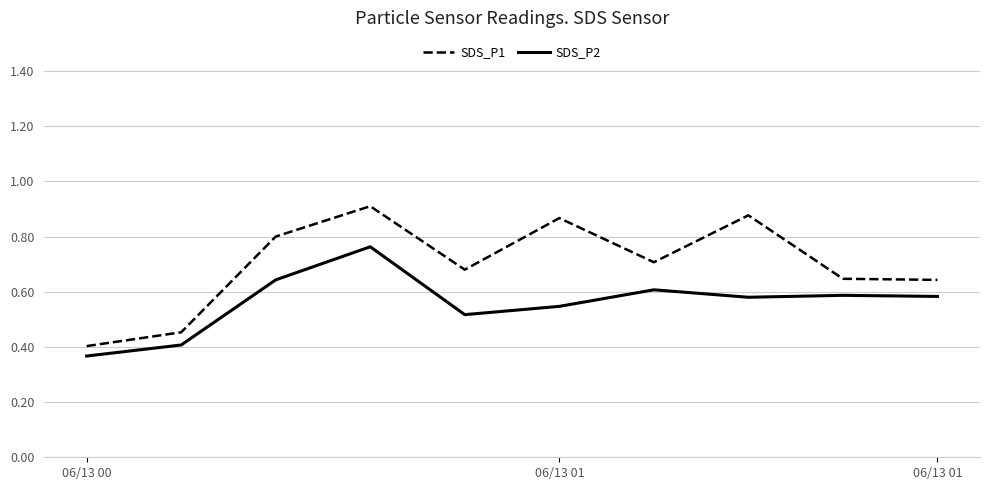

True or false: SDS_P1 and SDS_P2 cross at least once.

False